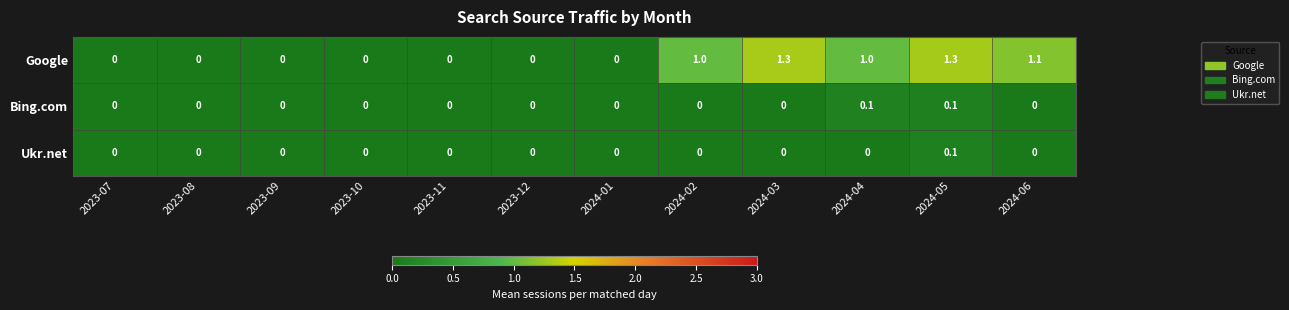

Which series changed the most between 2023-11 and 2024-04?

Google